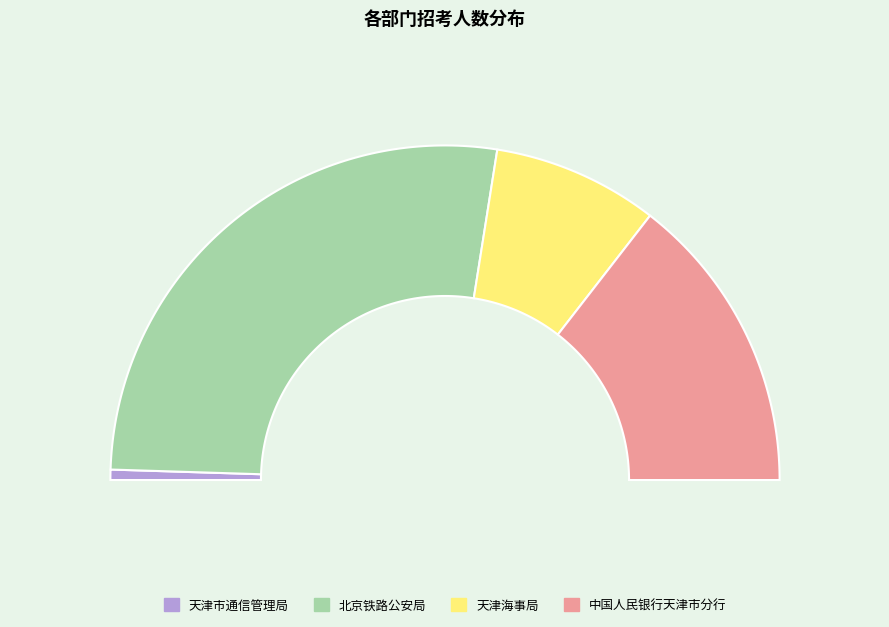

How many segments does this pie chart have?

4